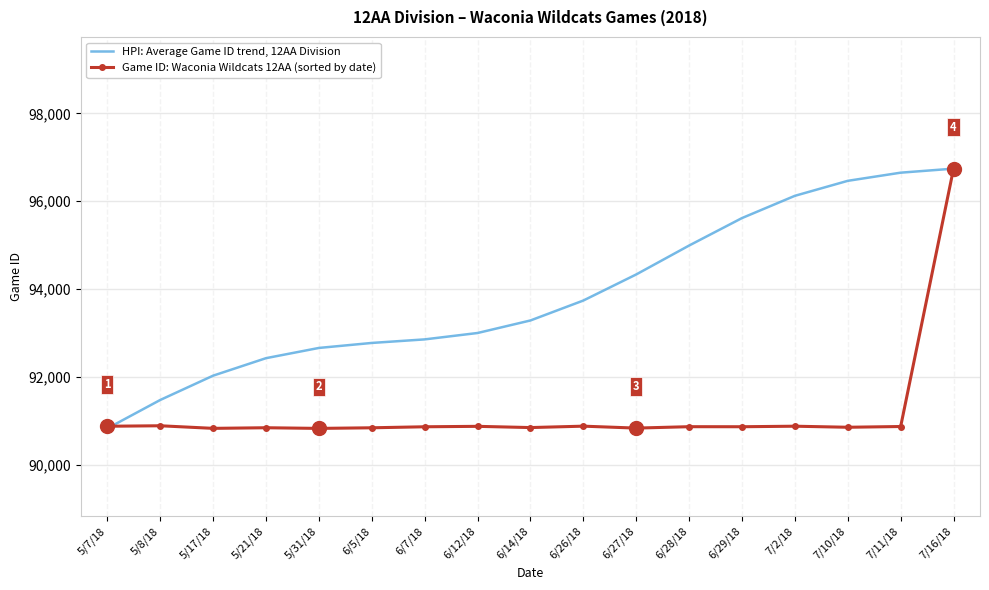

Which series changed the most between 6/7/18 and 6/29/18?

HPI: Average Game ID trend, 12AA Division